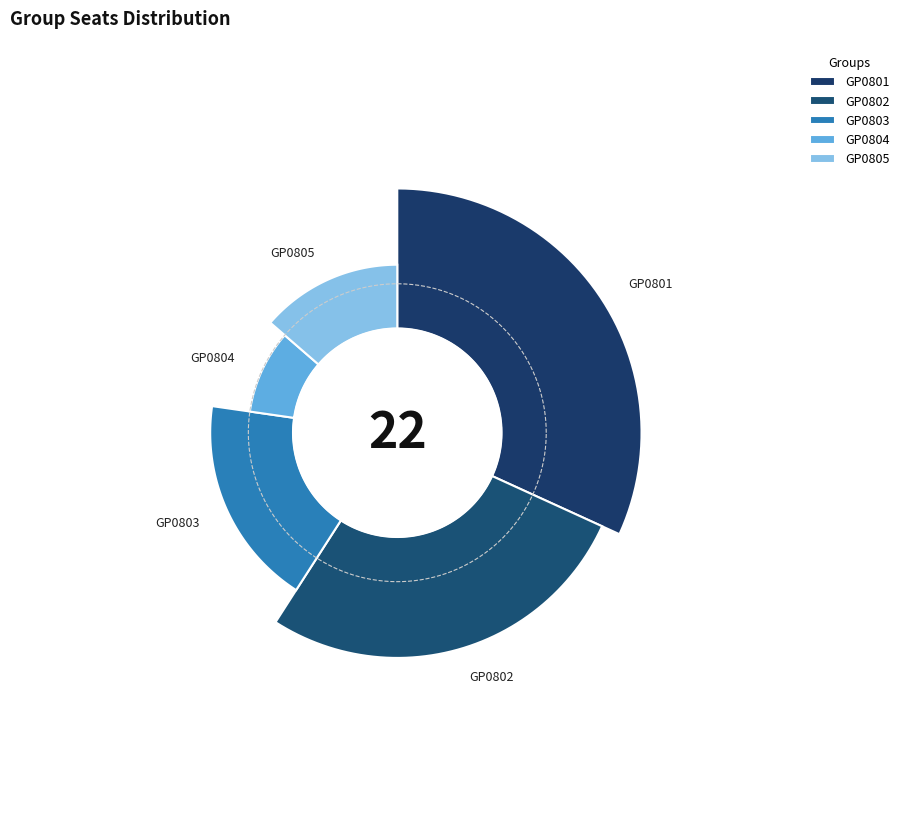

To the nearest percent, what is the average slice percentage?

20%